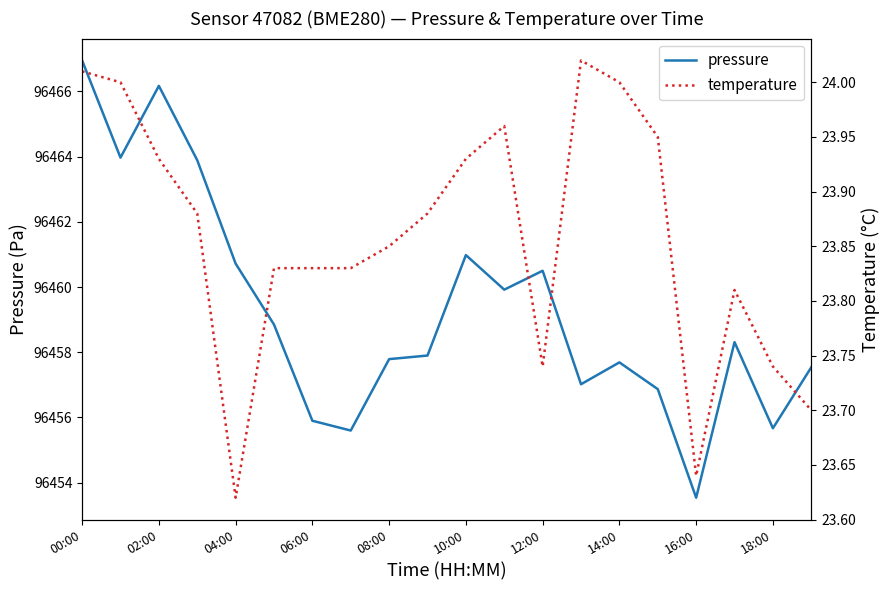

The value of pressure at 16:00 is 96453.5. True or false?

True